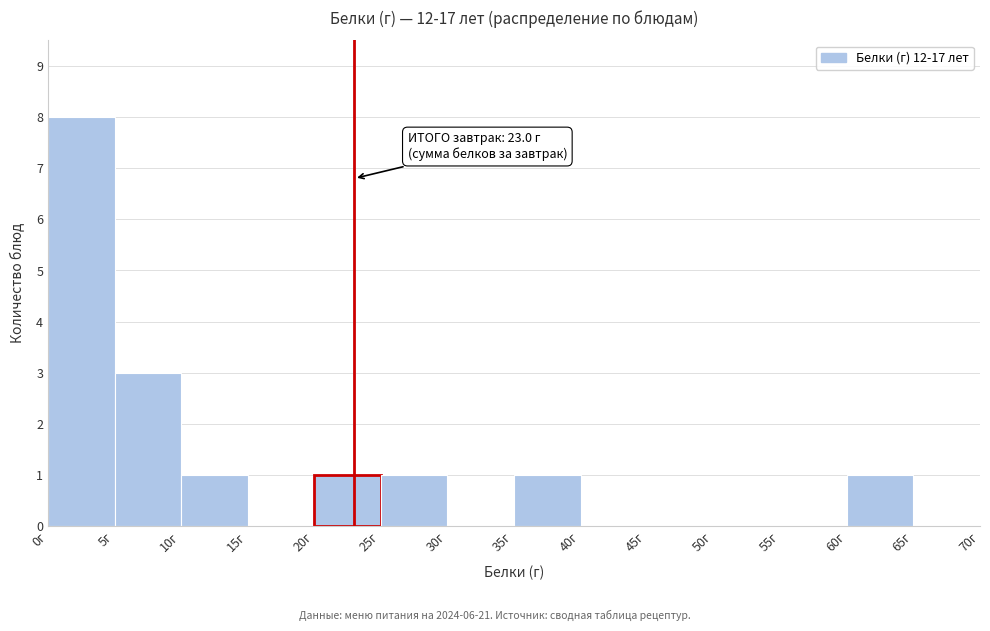

Which range on the x-axis has the tallest bar?

0 to 5